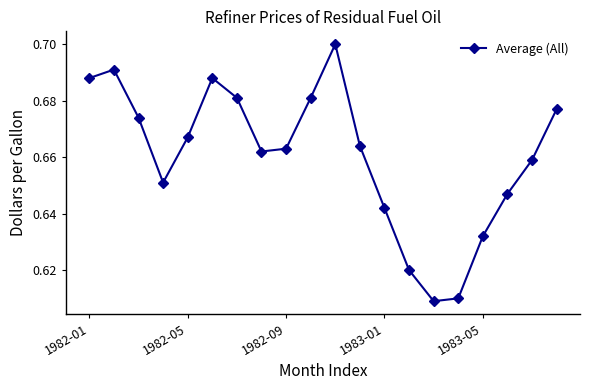

How many interior local valleys (lower than both neighbors) does the data have?

3